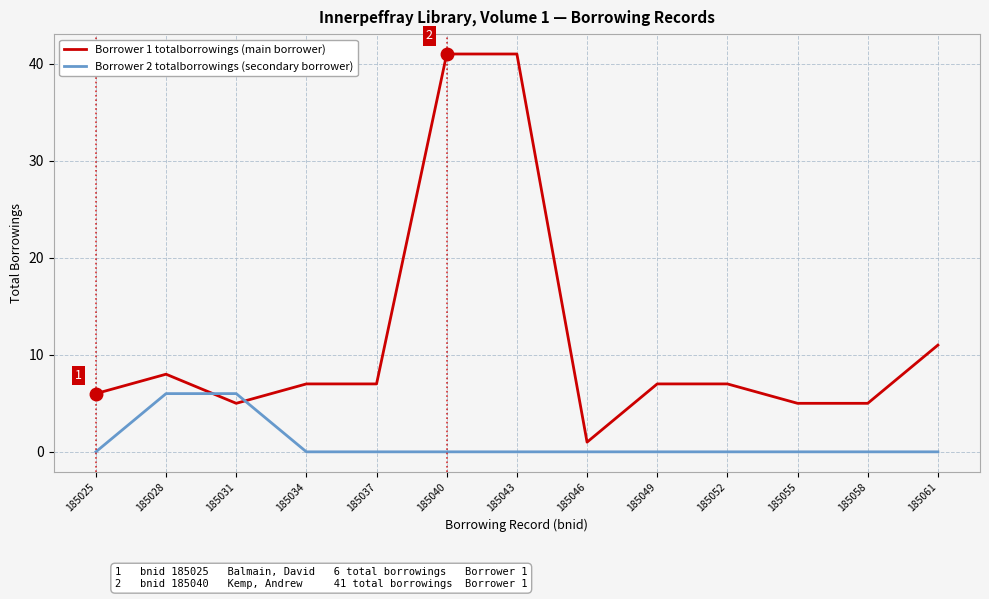

What is the spread (max minus min) of values at 185049?

7